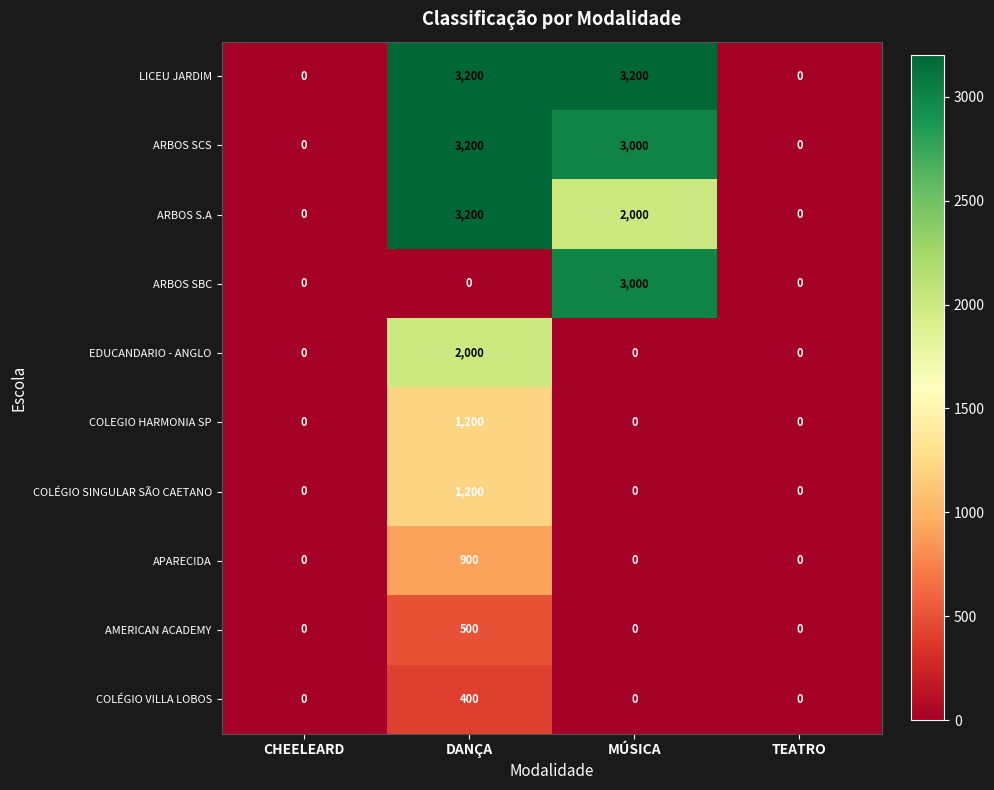

What is the difference between the highest and lowest values at DANÇA?

3200